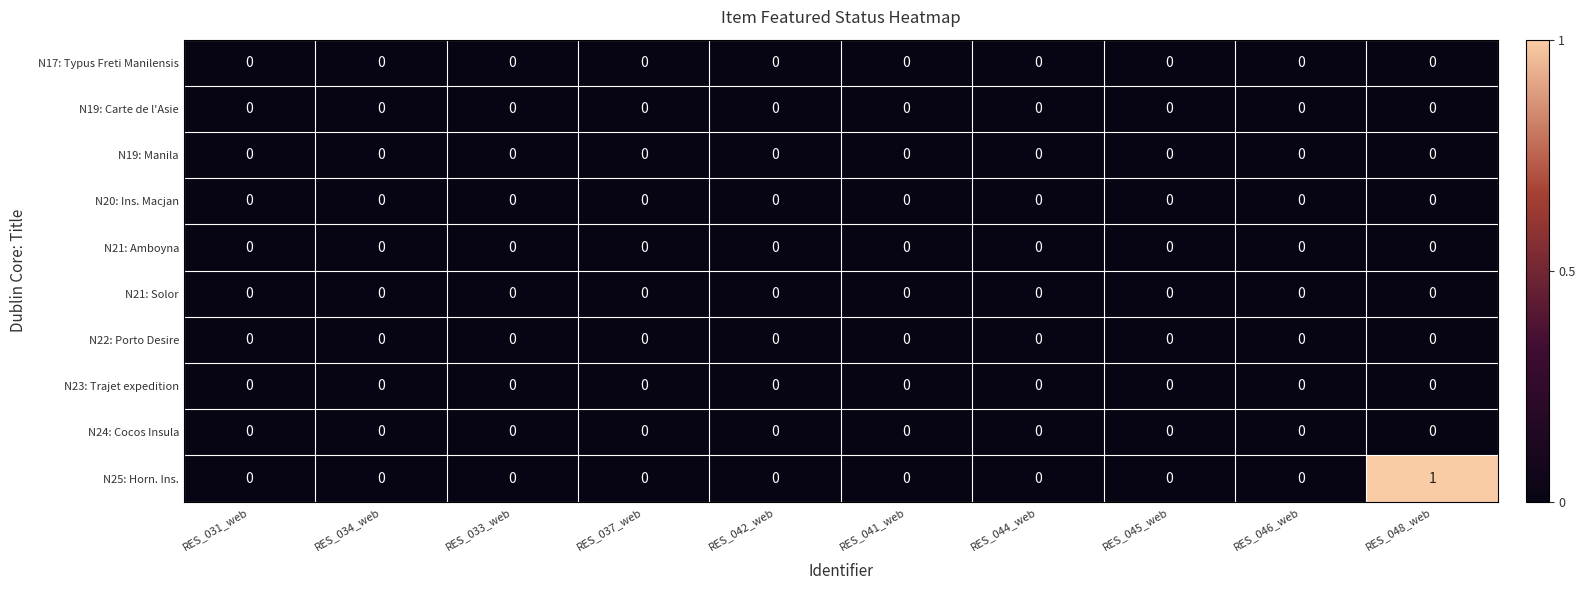

How many data points does each series have?

10